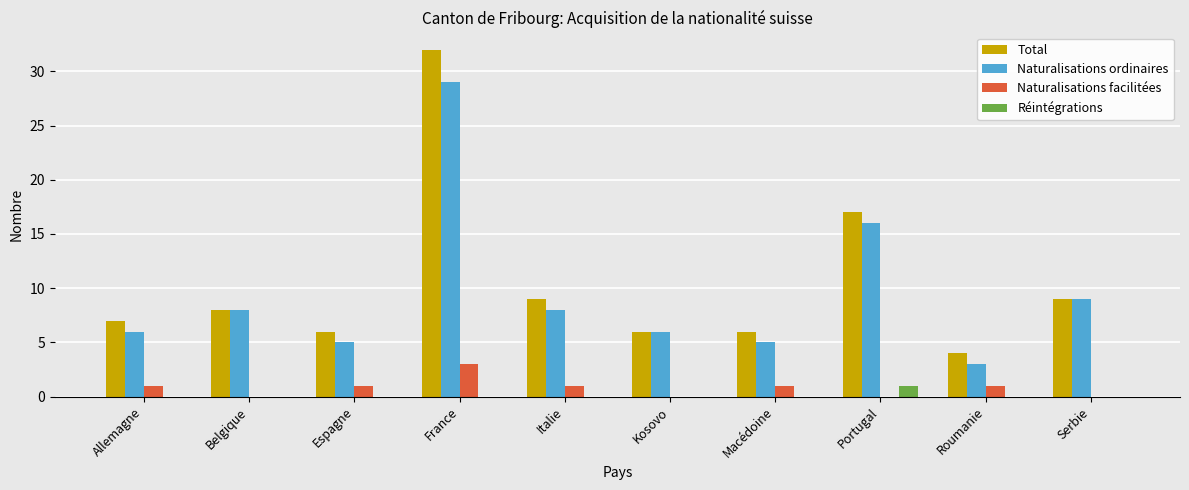

At which category is the sum across all series the highest?

France